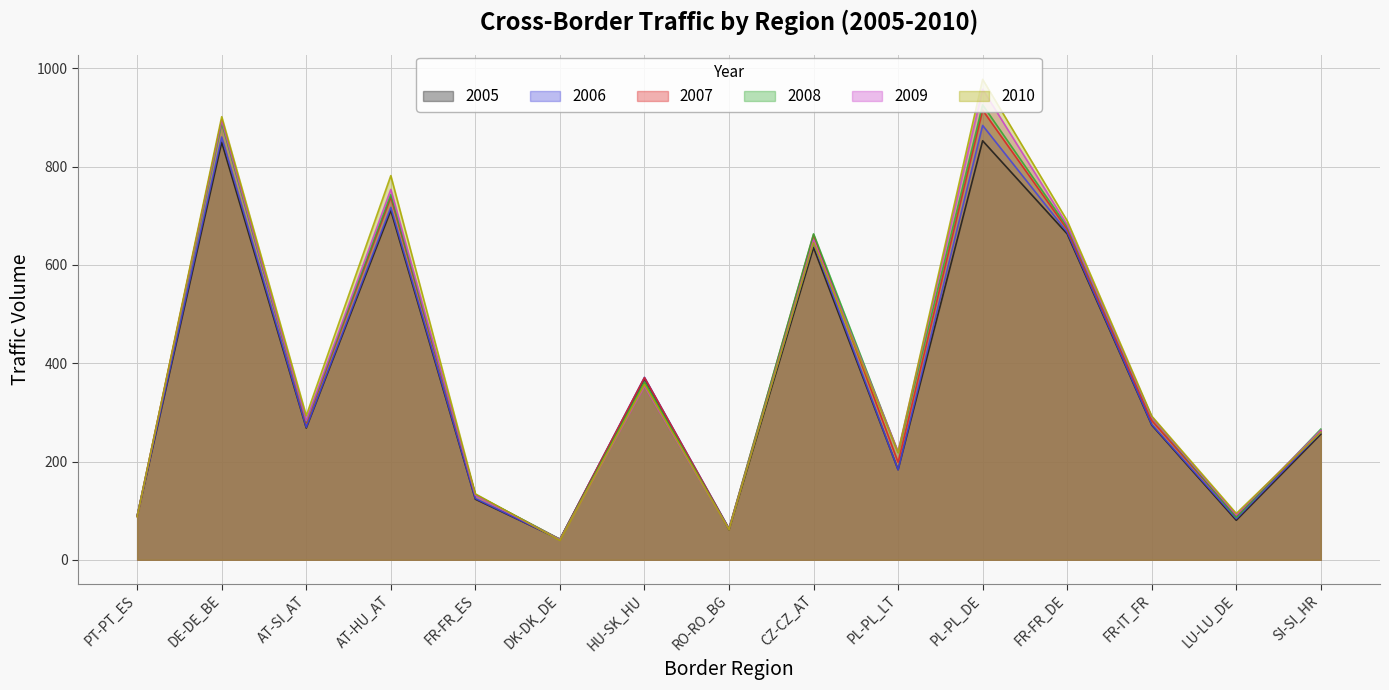

The value of 2007 at PL-PL_LT is 338.5. True or false?

False